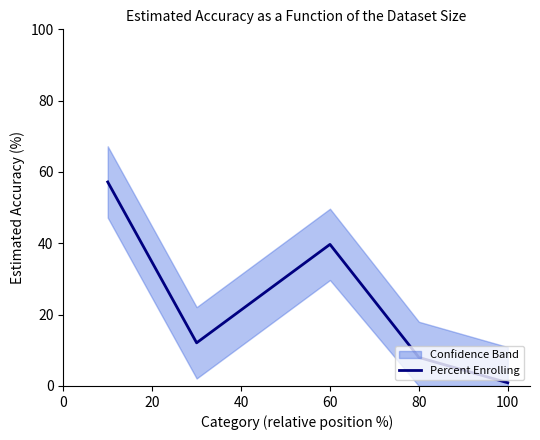

How many values exceed 12?

3